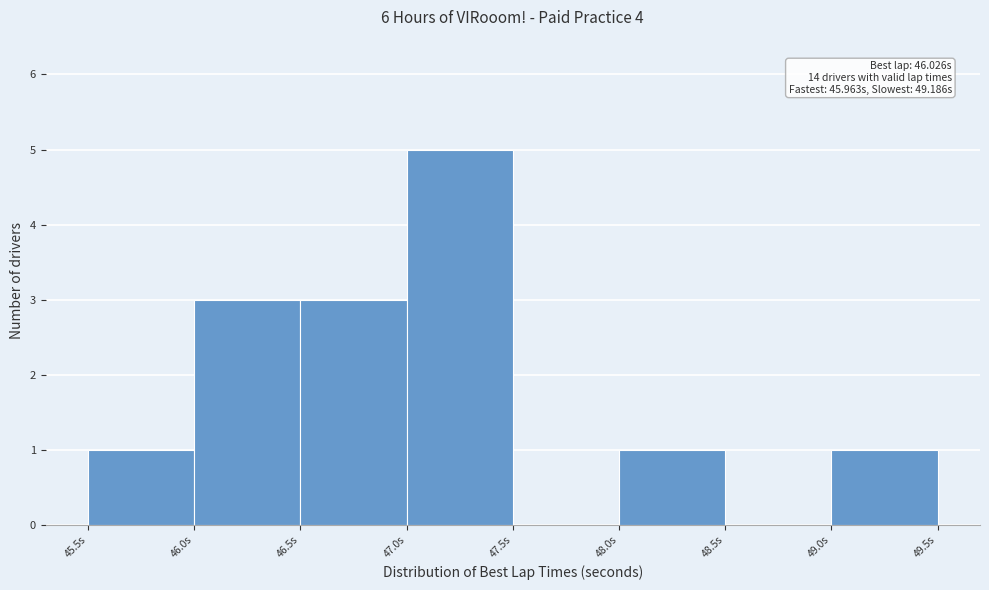

Which range on the x-axis has the tallest bar?

47.0 to 47.5